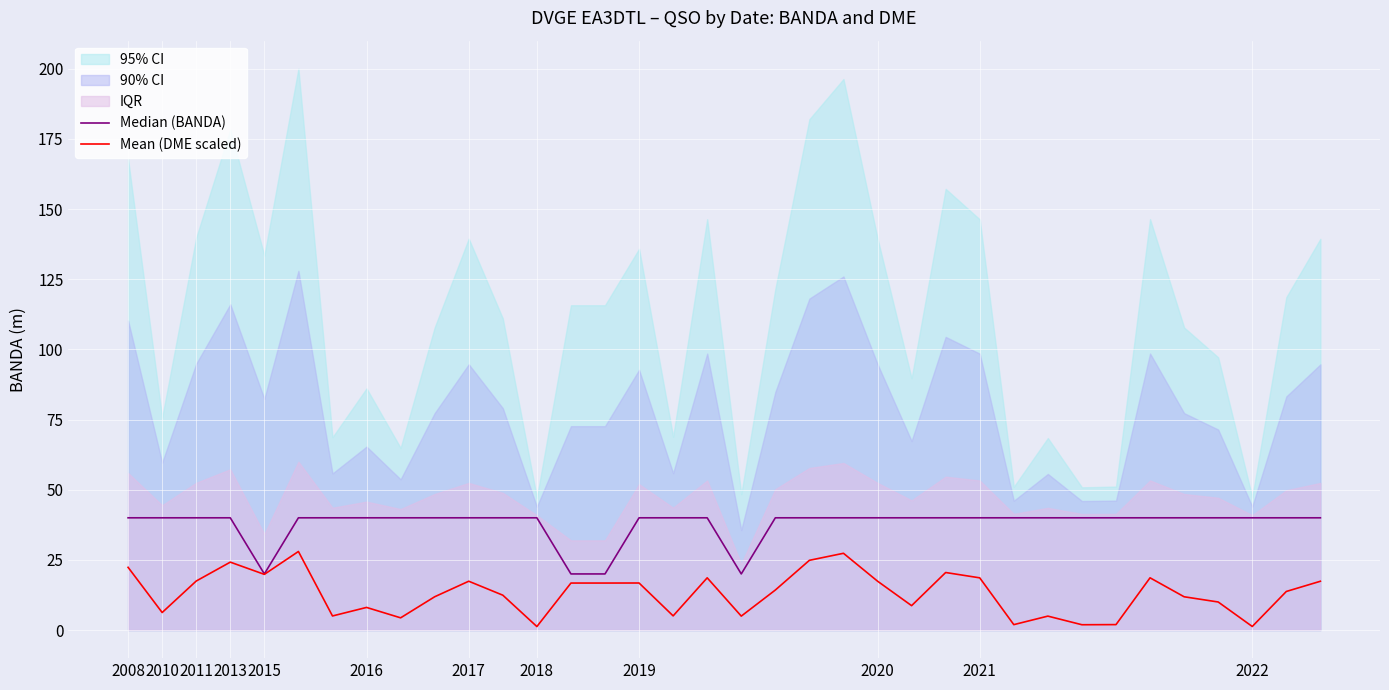

What is the sum of the Median (BANDA) values at 23 and 34?

80.0